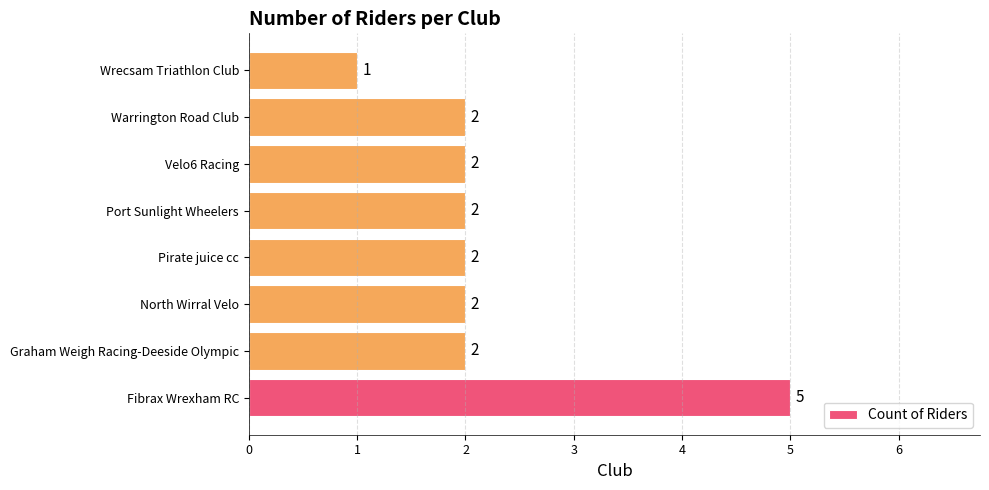

Reading bottom to top, extract all data points from this chart.

5	2	2	2	2	2	2	1